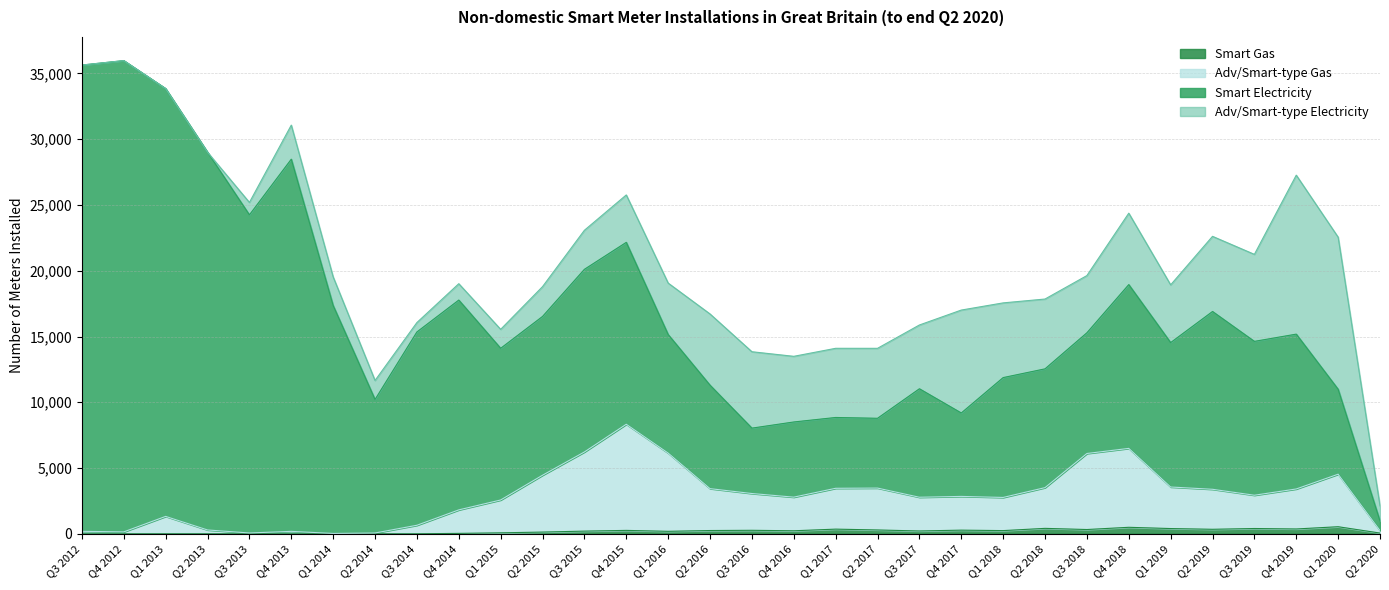

What is the difference between the maximum and second lowest values in the Smart Gas series?

536